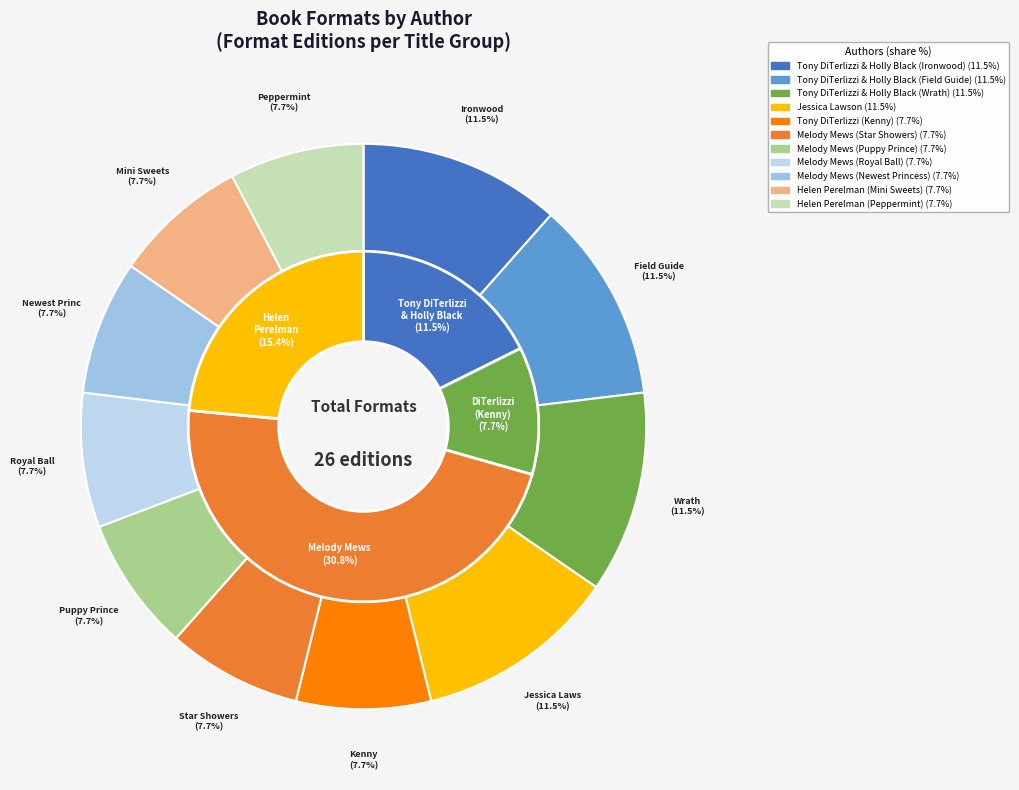

Count the number of slices in the pie.

11